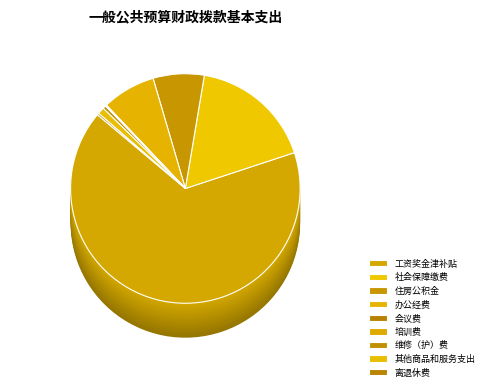

The 培训费 slice represents 0% of the pie. True or false?

True